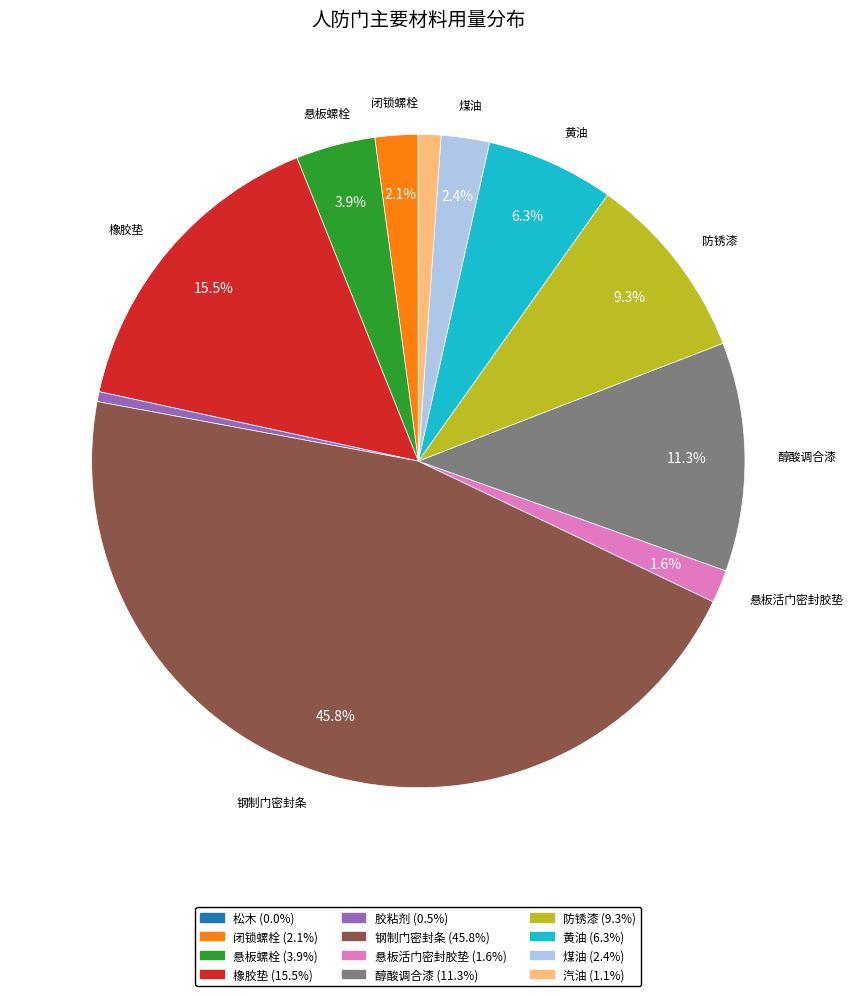

Is there a majority slice in this chart?

No